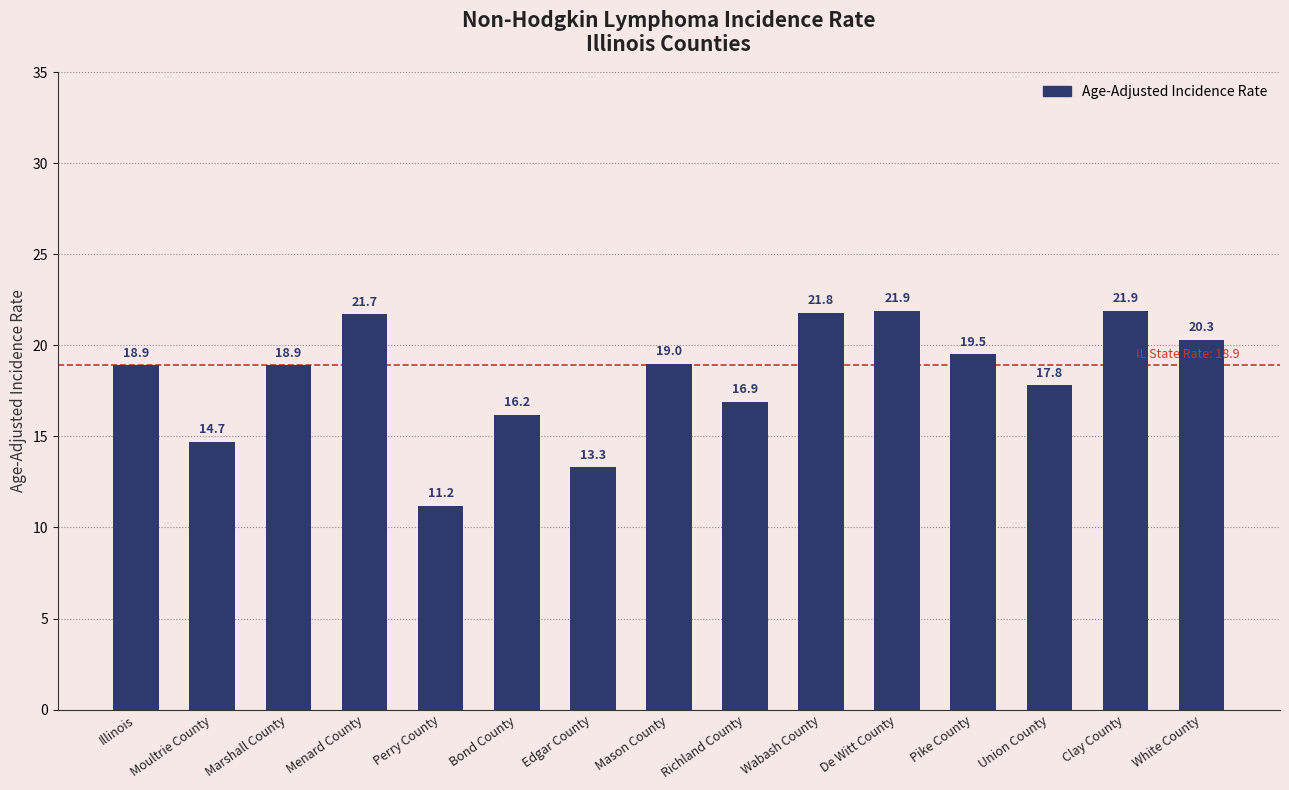

At which label does the data first exceed 18?

Illinois